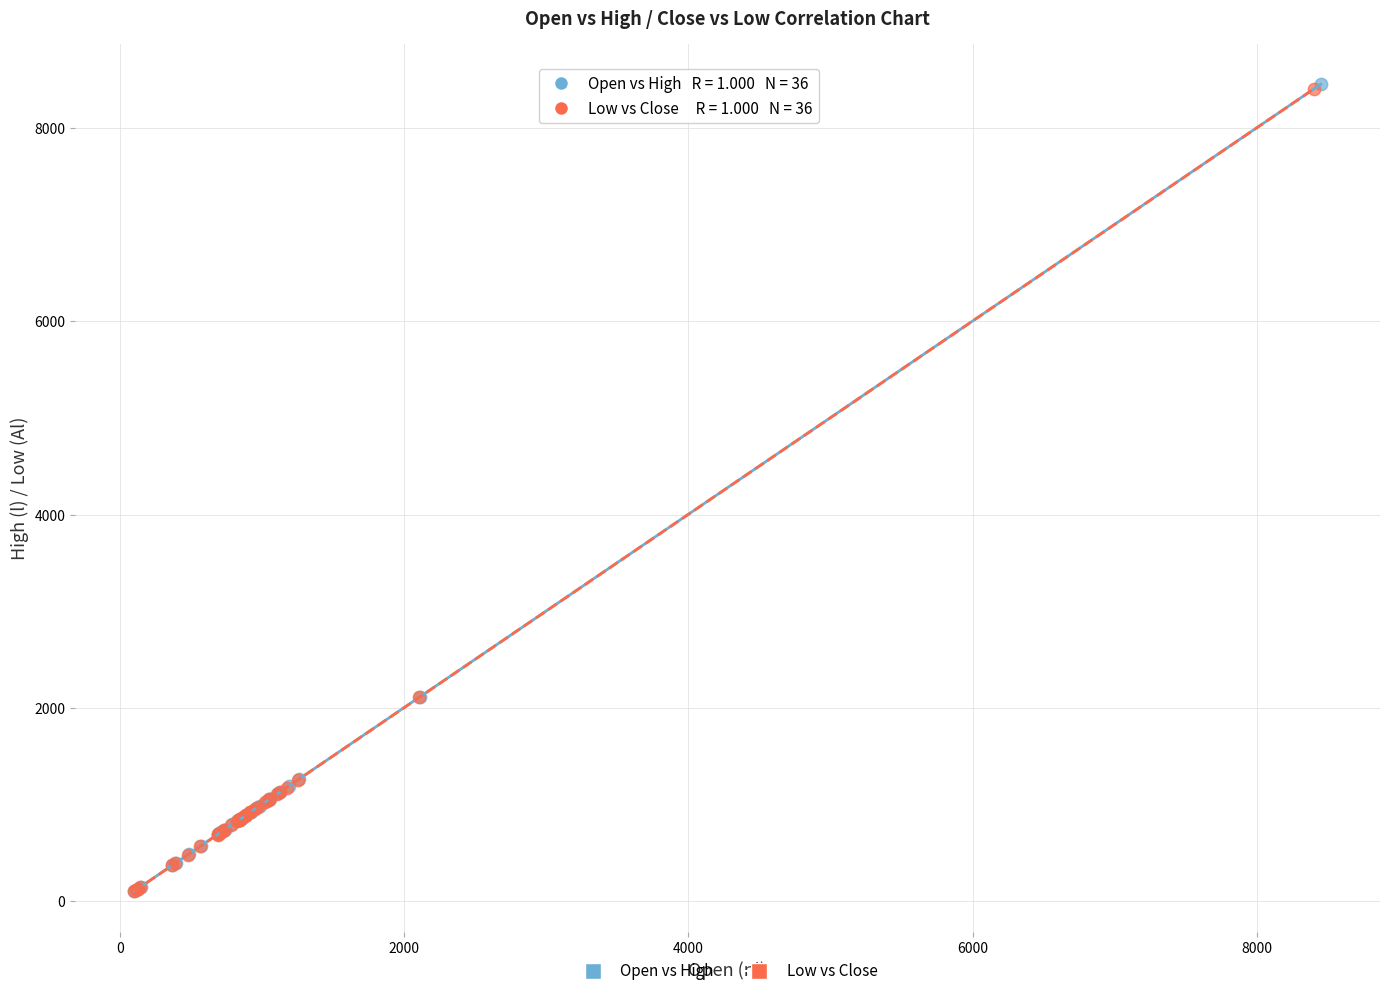

Which series has the widest spread of Y values?

Open vs High